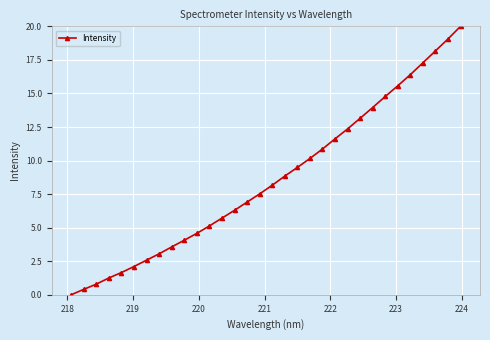

What is the average value?

8.6